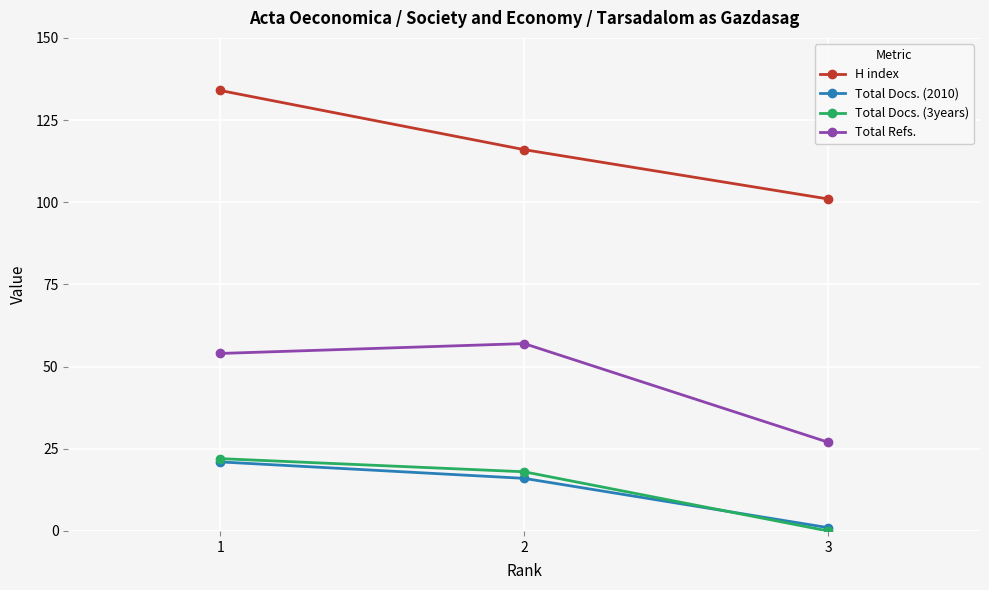

What is the difference between the highest and lowest values at 3?

101